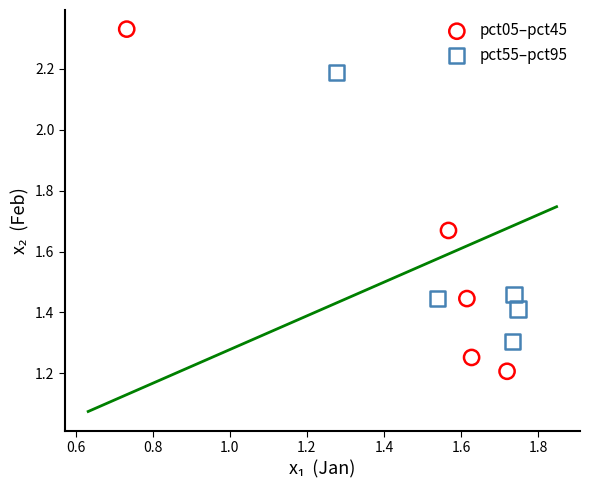

Which series reaches the maximum Y coordinate?

pct05–pct45